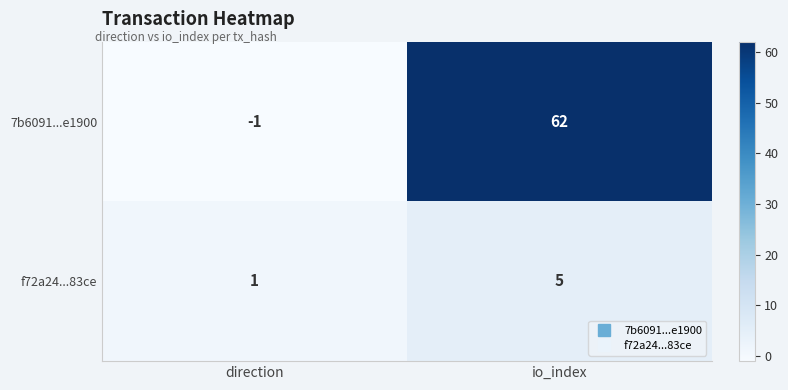

What is the difference between the maximum and minimum values in the f72a24...83ce series?

4